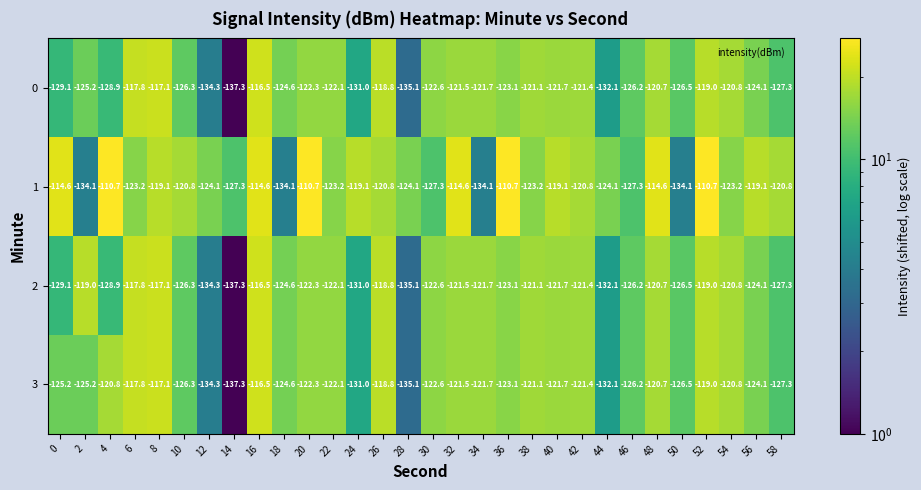

At which category is the sum across all series the highest?

16